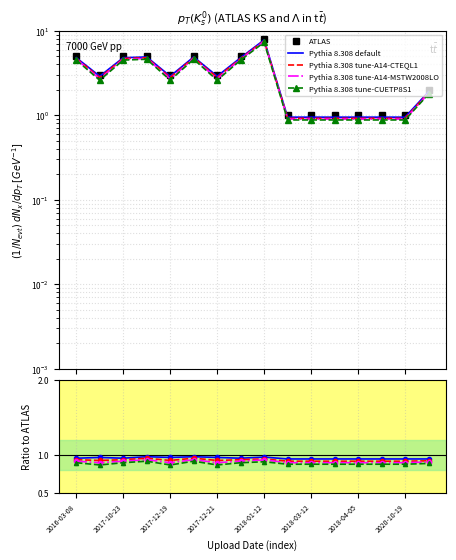

Which series has the widest spread of values?

ATLAS